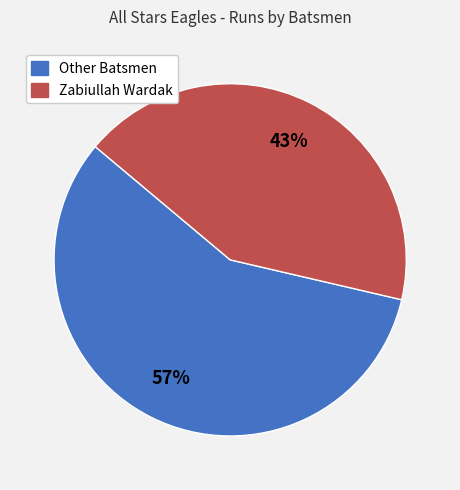

To the nearest percent, what is the average slice percentage?

50%